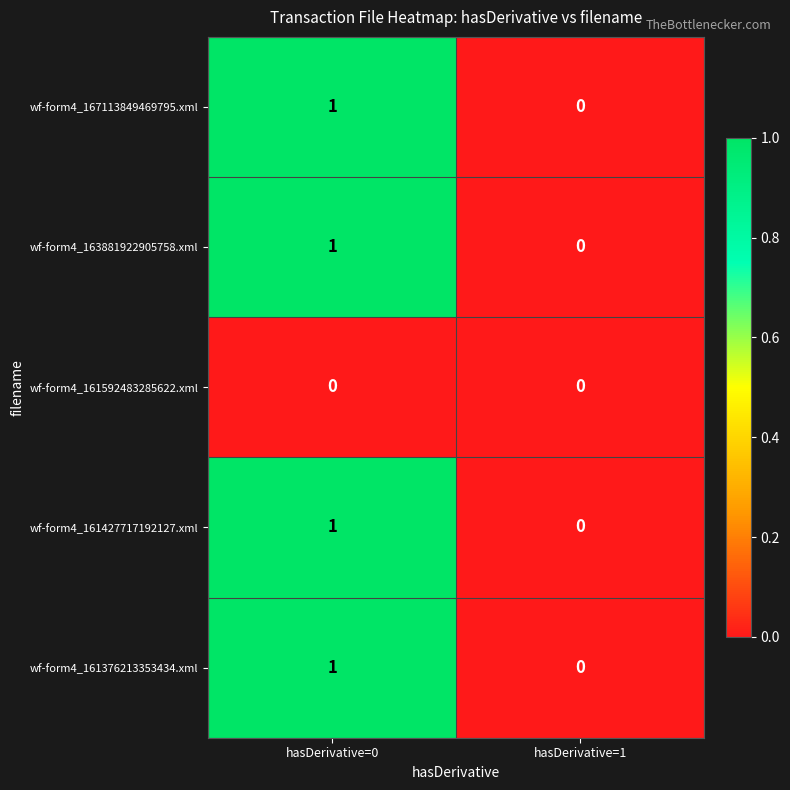

Which category has the lowest value in the wf-form4_161376213353434.xml series?

hasDerivative=1